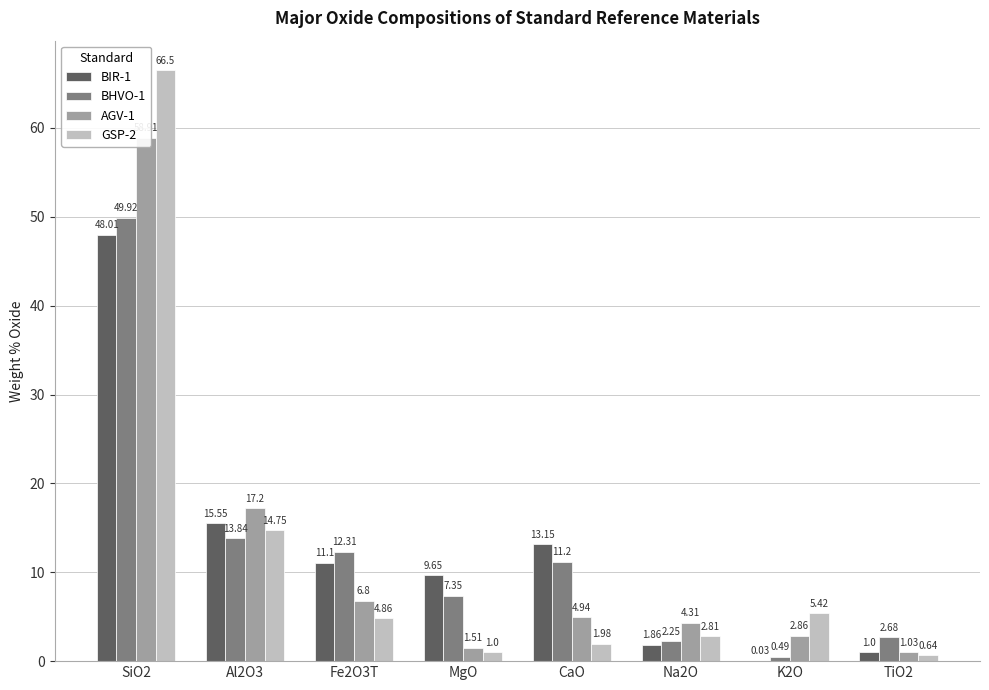

At which category is the sum across all series the highest?

SiO2